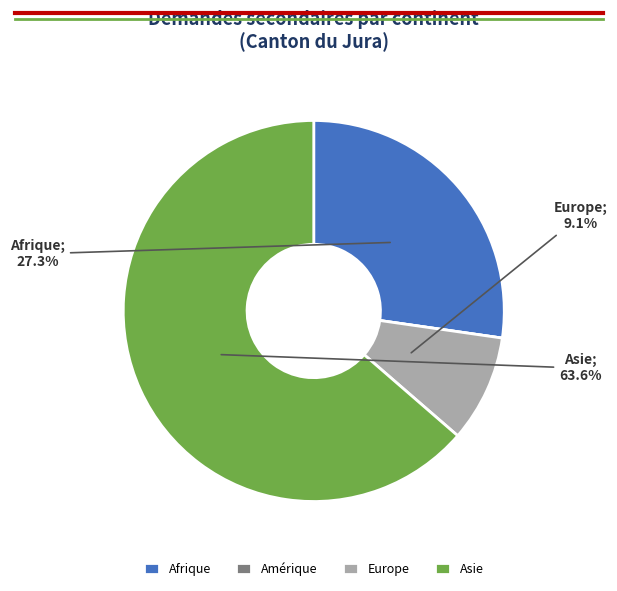

Between Asie and Afrique, which is larger?

Asie